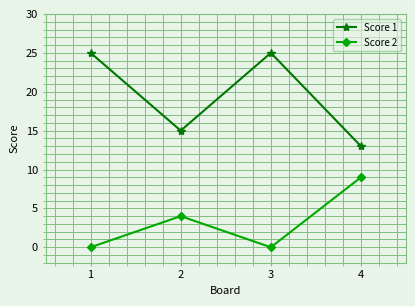

True or false: Score 2 and Score 1 cross at least once.

False